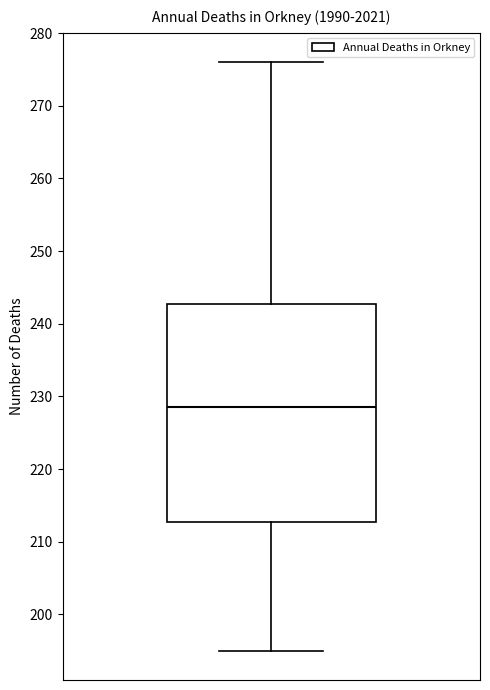

Transcribe this box plot: give where the median line is, the range the box spans, and where the two whiskers end, as read against the y-axis. The values are not printed on the chart, so give them approximately, as read against the axis.

median 229, box 213 to 243, whiskers 195 to 276